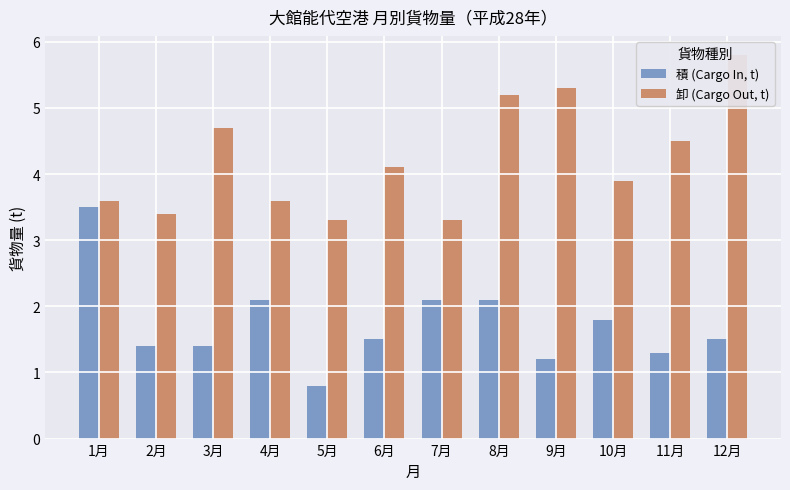

Between 1月 and 10月, which is larger?

1月